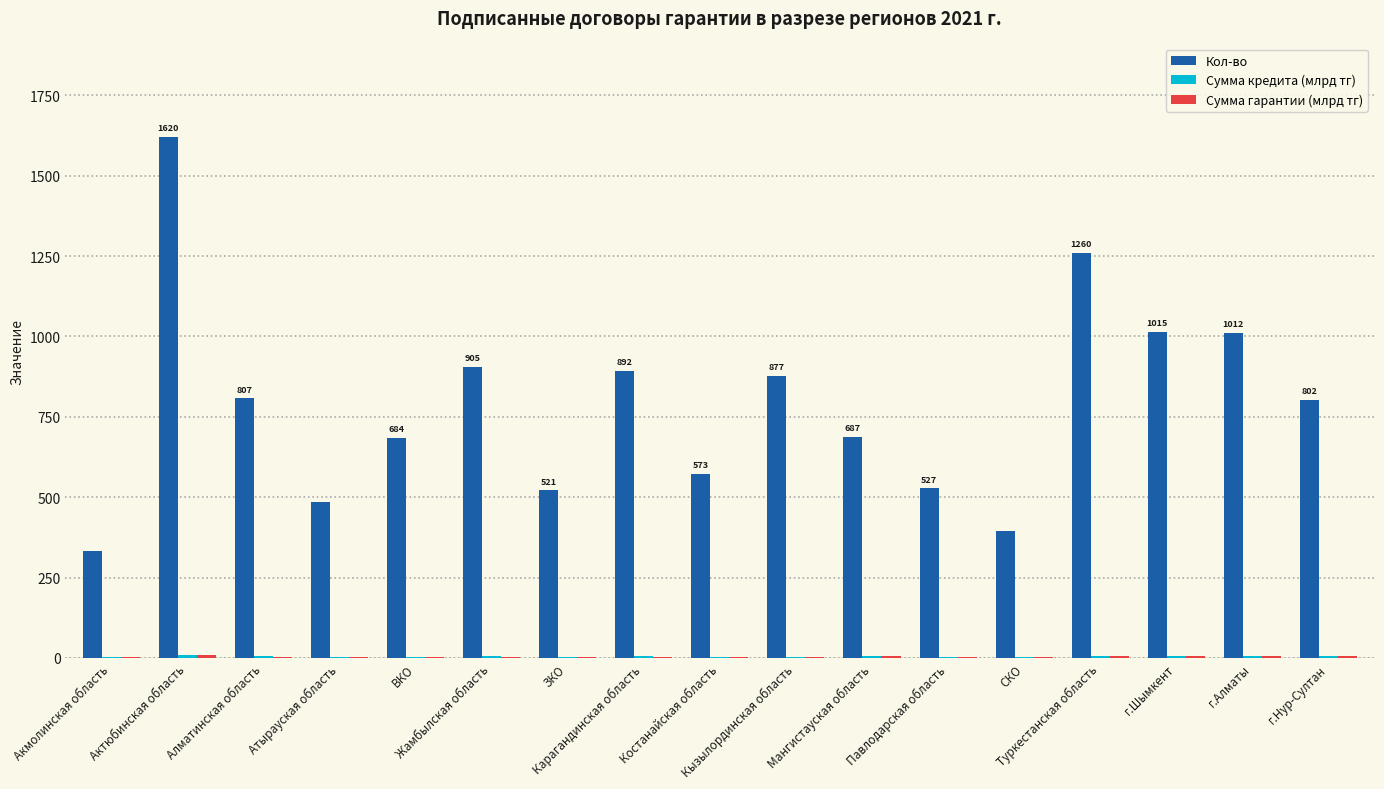

What is the average value of the Кол-во series?

788.1